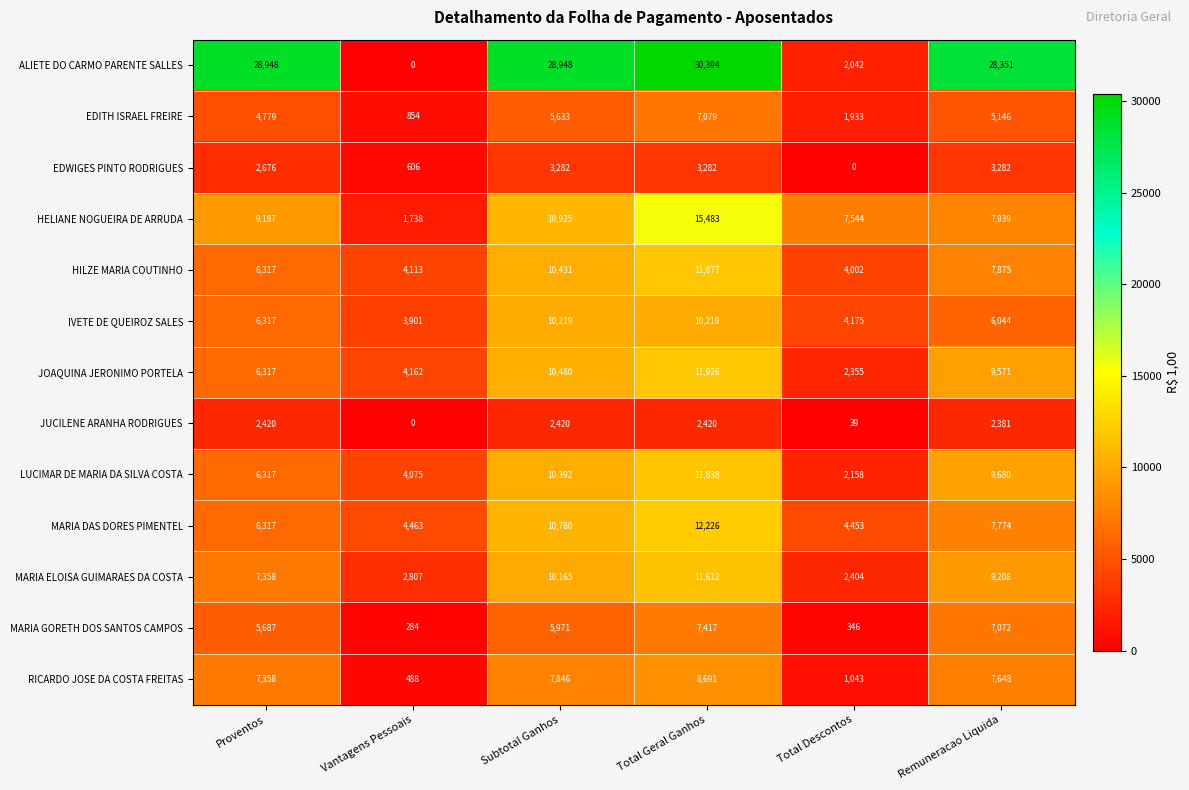

Count the number of categories in the chart.

6